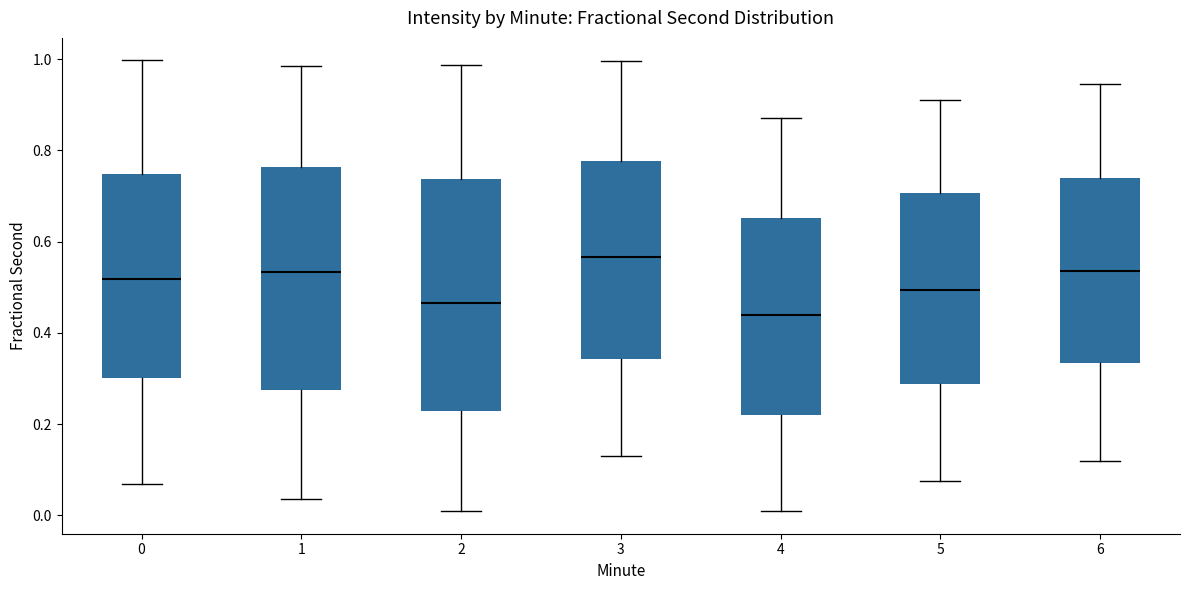

Where does the median line of the box at x = 4 sit on the y-axis? The values are not printed on the chart, so give them approximately, as read against the axis.

0.44